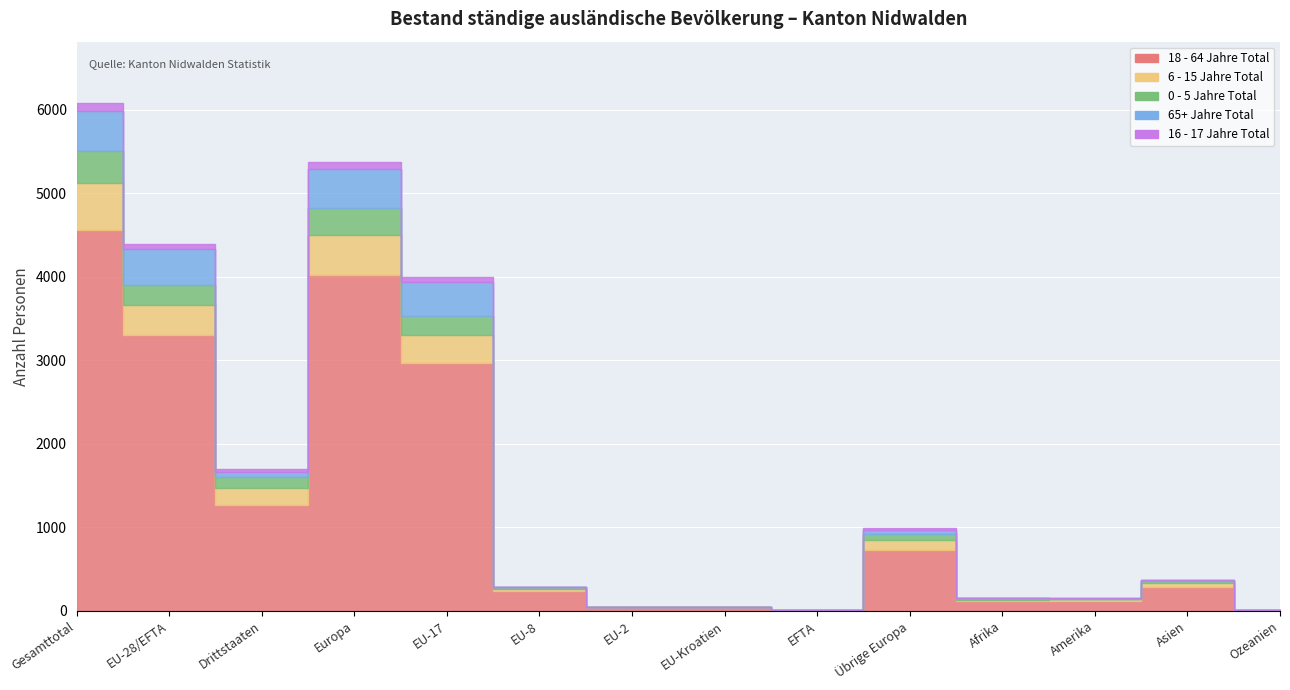

How many interior local peaks does the 18 - 64 Jahre Total series have?

3